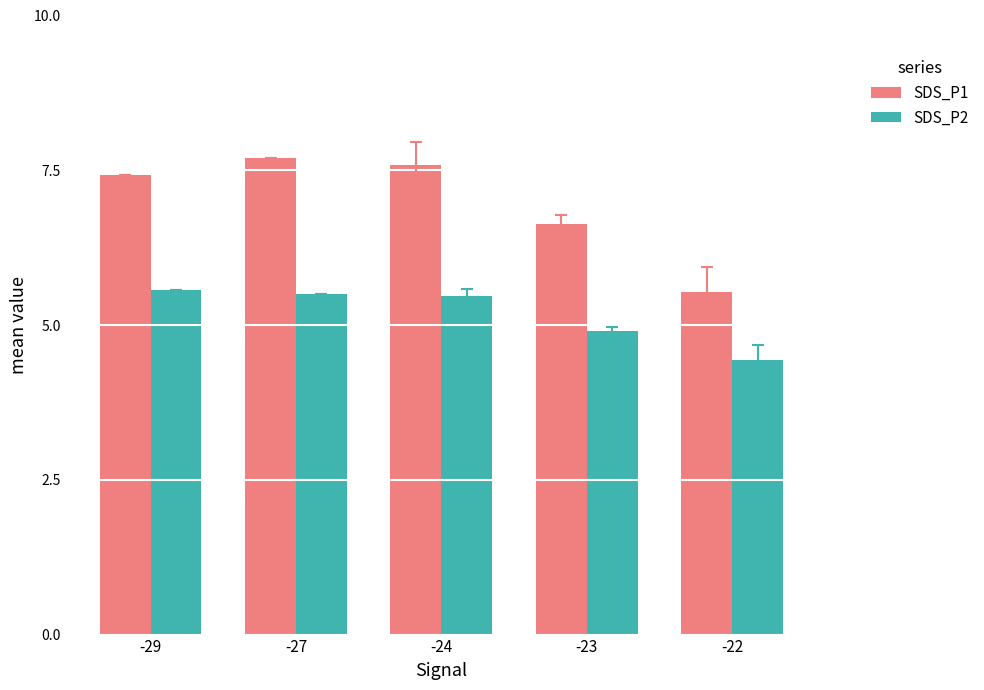

What is the difference between the maximum and minimum values in the SDS_P1 series?

2.2